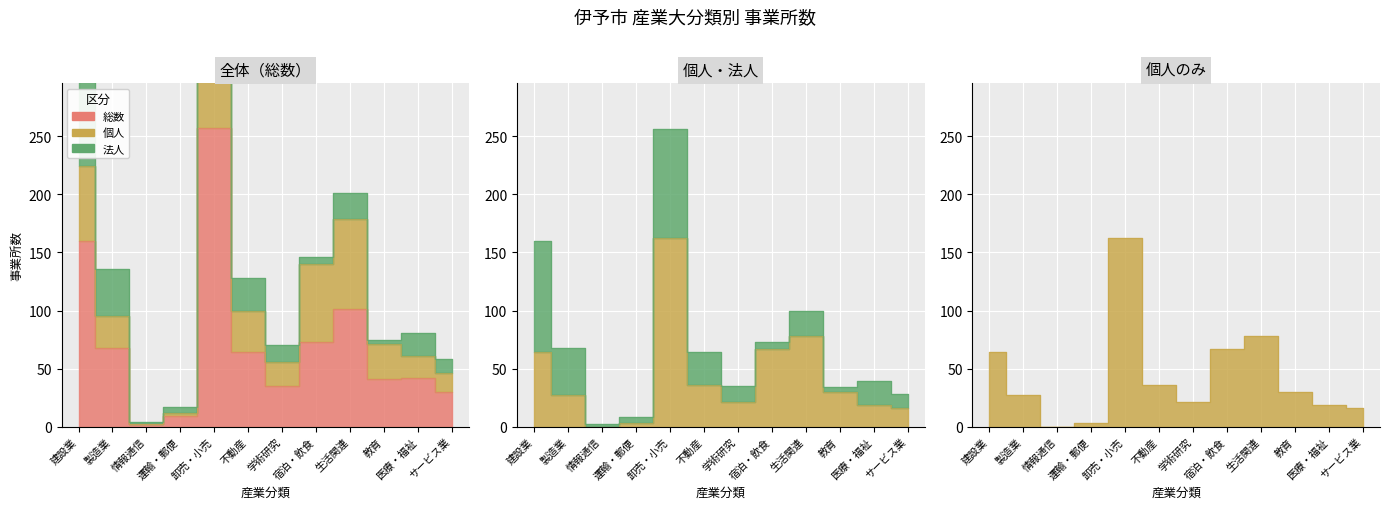

What is the difference between the maximum and minimum values in the 個人 series?

162